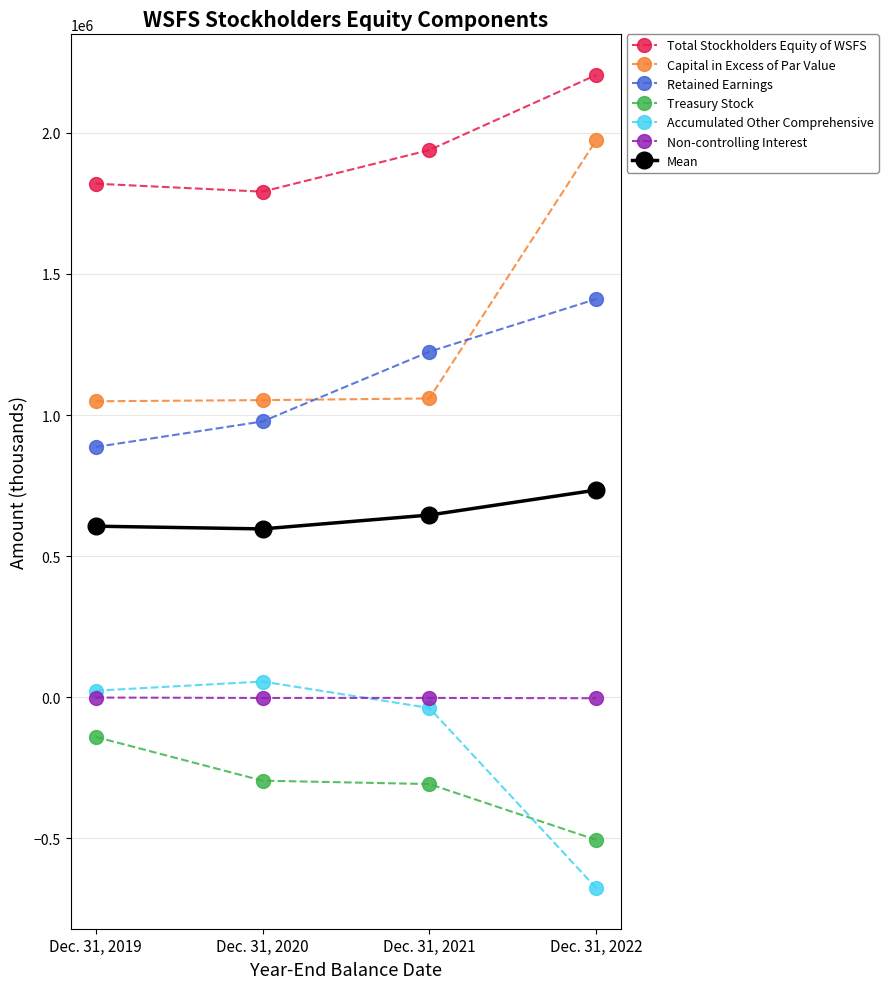

The value of Total Stockholders Equity of WSFS at Dec. 31, 2020 is 415946.4. True or false?

False